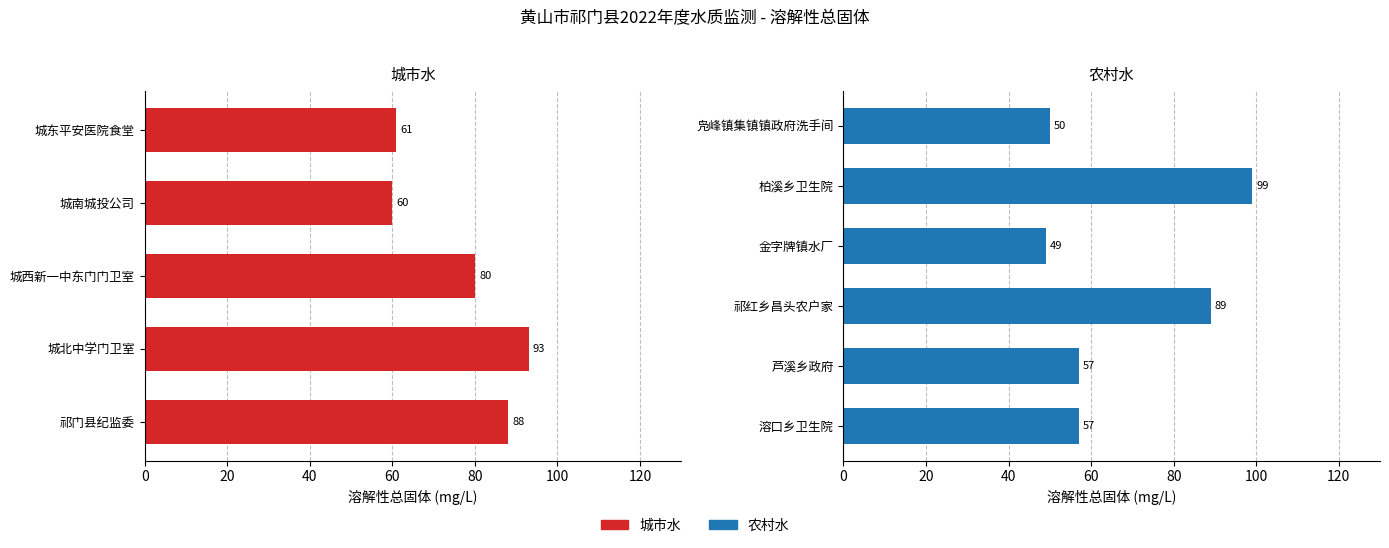

At which category is the sum across all series the highest?

柏溪乡卫生院